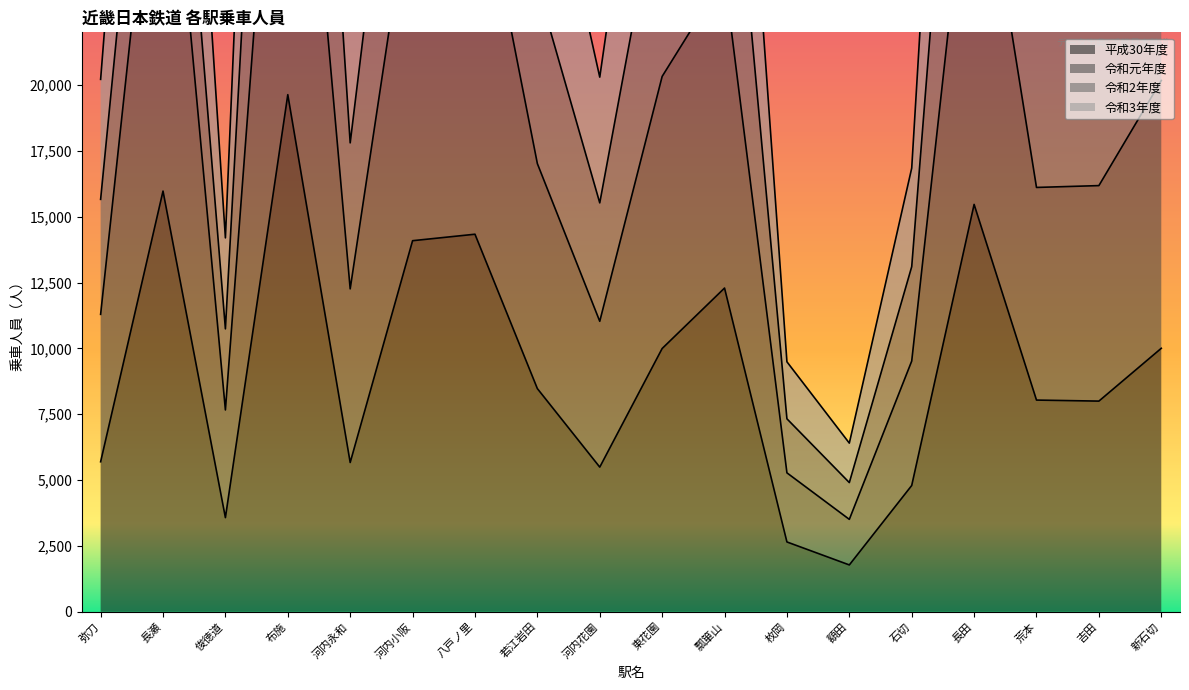

True or false: 平成30年度 and 令和3年度 intersect in this chart.

False